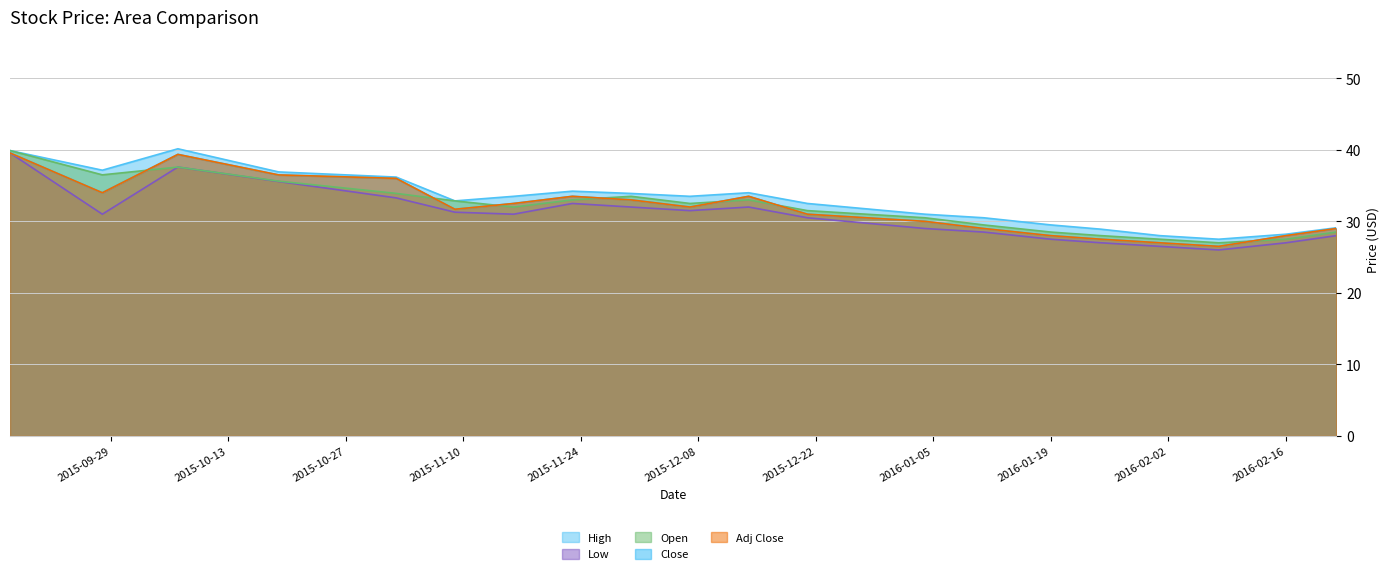

True or false: Close has more than 0 interior local peaks.

True